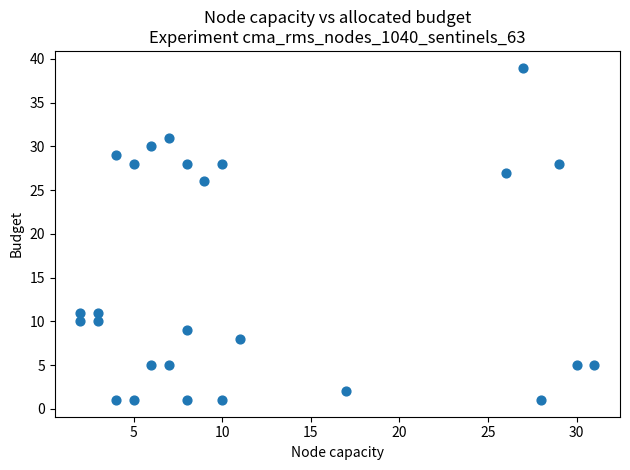

What Y value in the scatter plot is closest to 20?

26